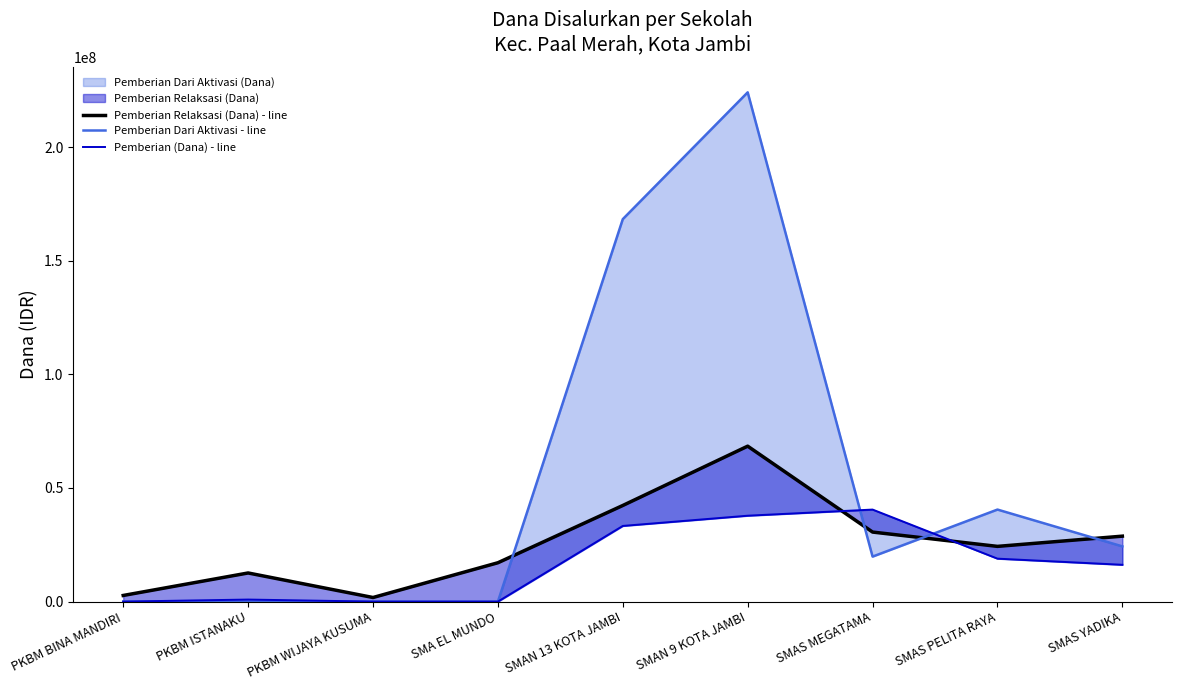

The Pemberian (Dana) - line series shows 10224622 at SMAS YADIKA. True or false?

False